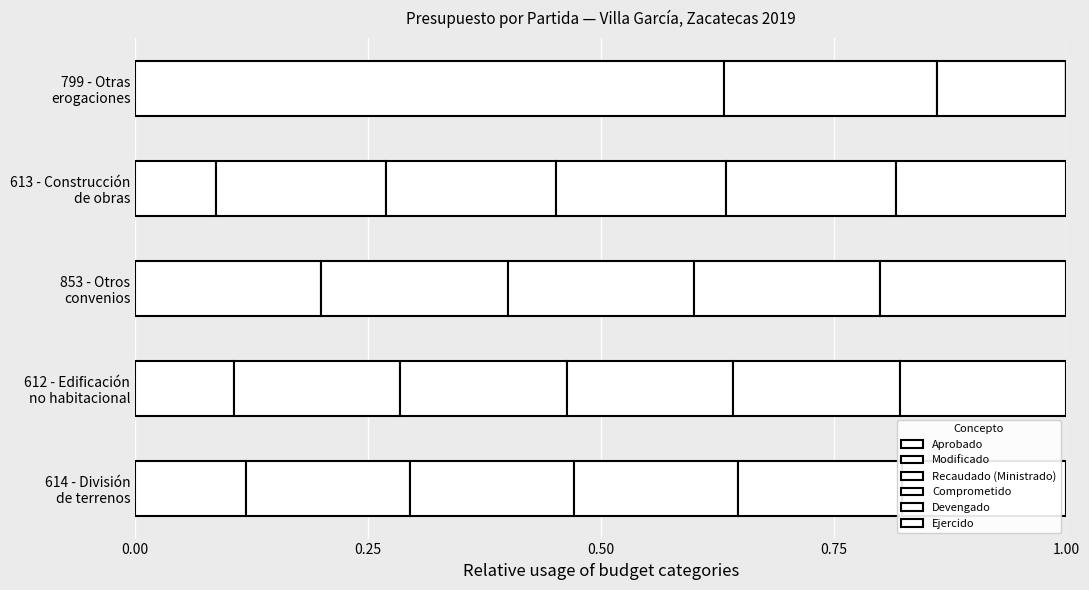

How many distinct data groups are displayed?

6